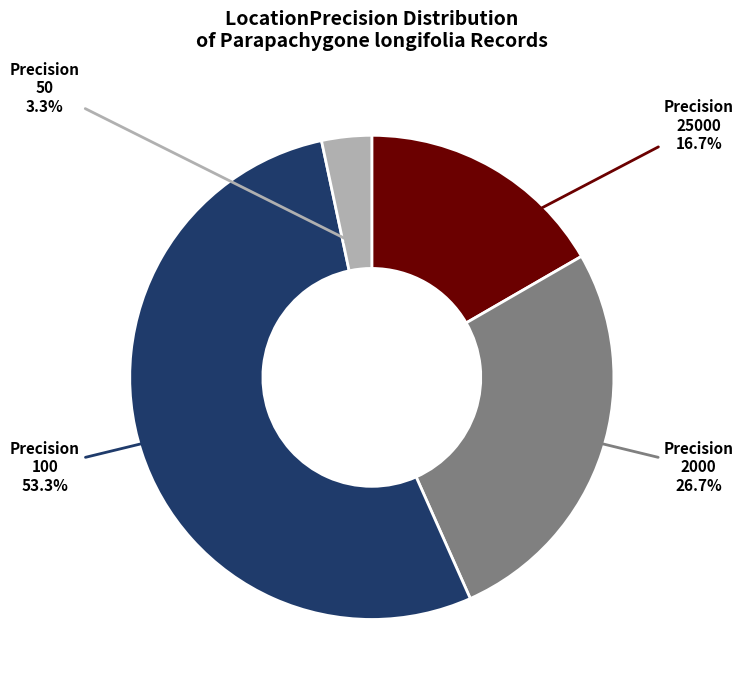

To the nearest percent, what percentage of the pie is 25000?

17%